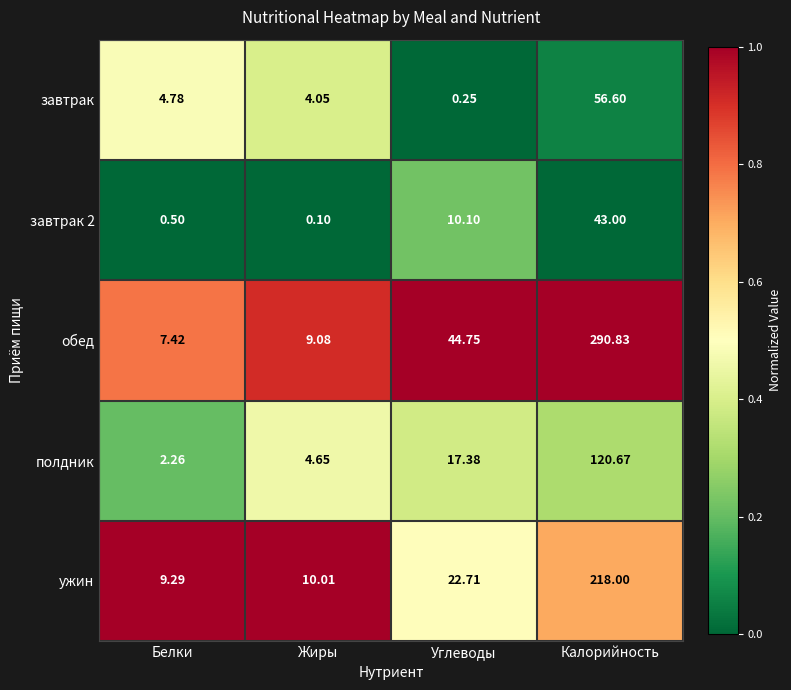

Which series changed the most between Жиры and Калорийность?

обед